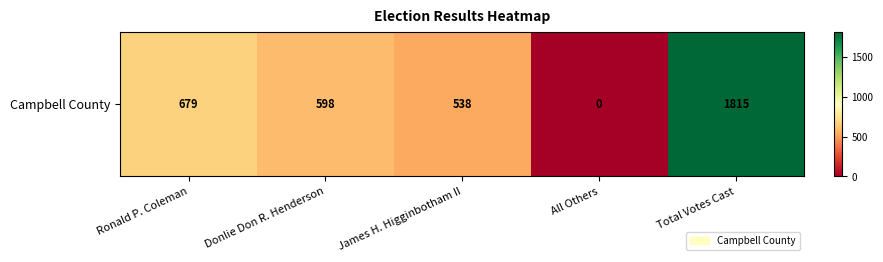

Is it true that the value at Donlie Don R. Henderson is 381?

False